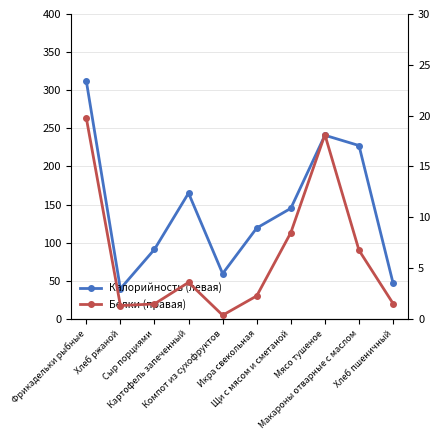

What is the lowest value of the Калорийность (левая) series?

39.6